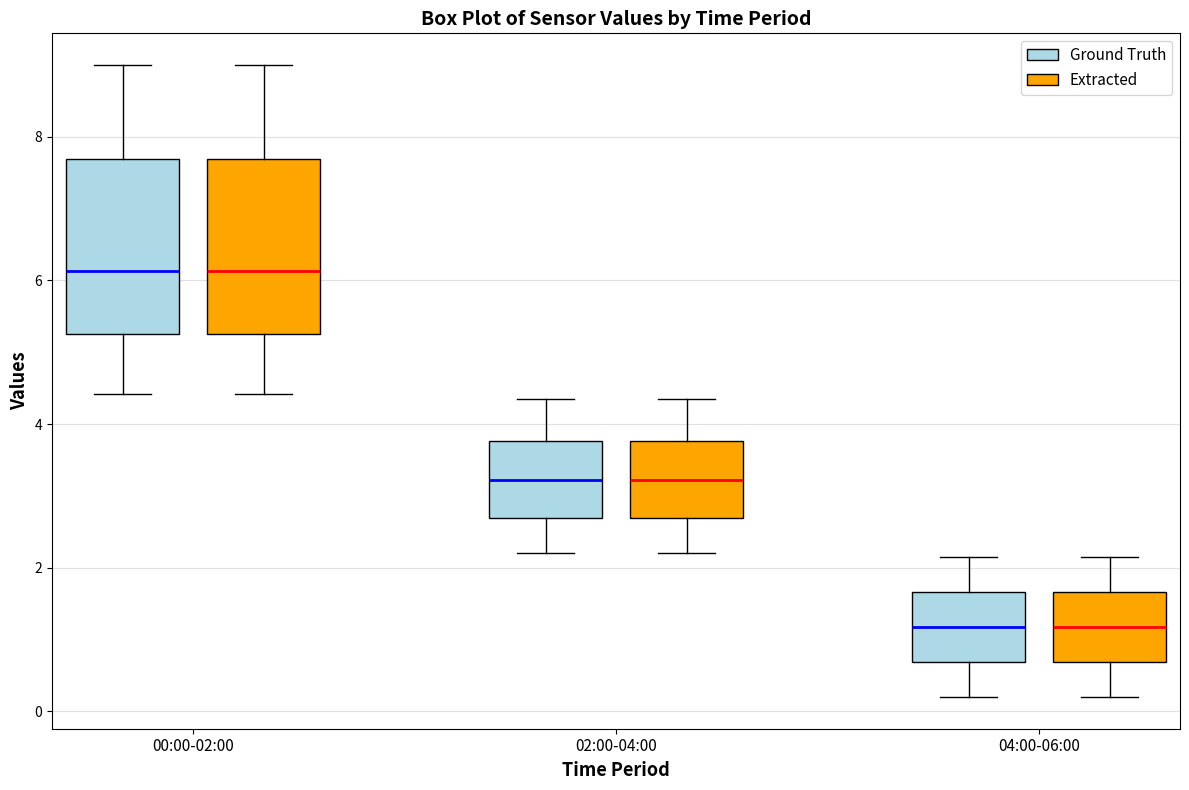

Reading left to right, transcribe this box plot: for each box, give where its median line is, the range the box spans, and where its two whiskers end, as read against the y-axis. The values are not printed on the chart, so give them approximately, as read against the axis.

00:00-02:00 (Ground Truth): median 6.2, box 5.2 to 7.6, whiskers 4.4 to 9.0
00:00-02:00 (Extracted): median 6.2, box 5.2 to 7.6, whiskers 4.4 to 9.0
02:00-04:00 (Ground Truth): median 3.2, box 2.6 to 3.8, whiskers 2.2 to 4.4
02:00-04:00 (Extracted): median 3.2, box 2.6 to 3.8, whiskers 2.2 to 4.4
04:00-06:00 (Ground Truth): median 1.2, box 0.6 to 1.6, whiskers 0.2 to 2.2
04:00-06:00 (Extracted): median 1.2, box 0.6 to 1.6, whiskers 0.2 to 2.2